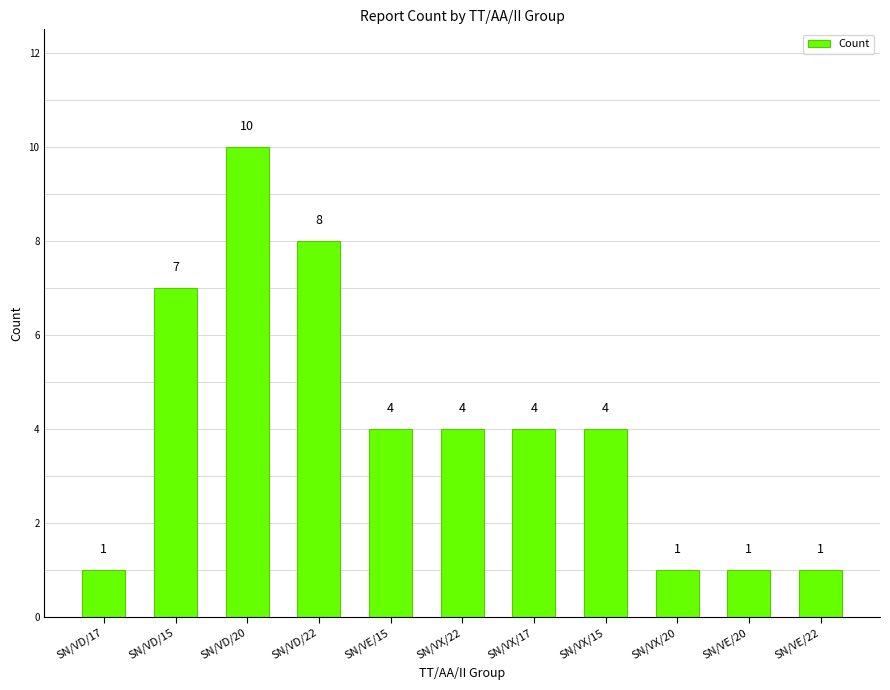

How many categories are shown in the chart?

11